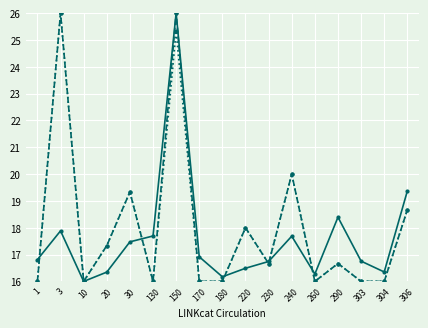

What is the greatest value displayed?

26.0